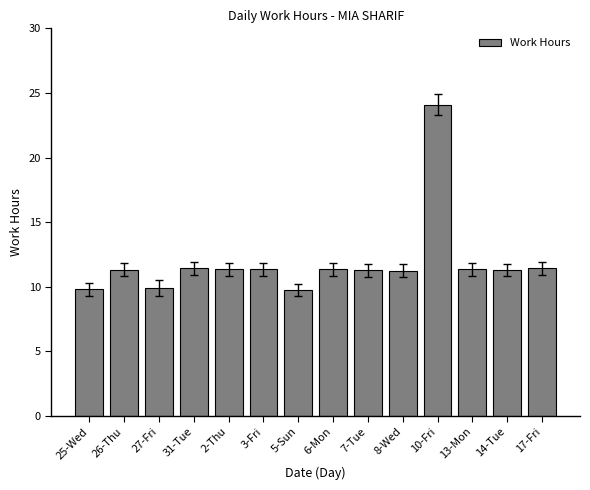

What is the sum of all values?

167.0